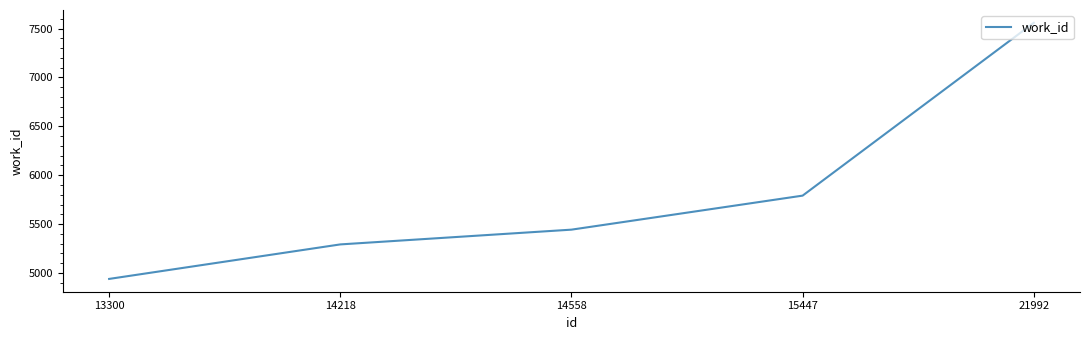

Count the number of categories in the chart.

5